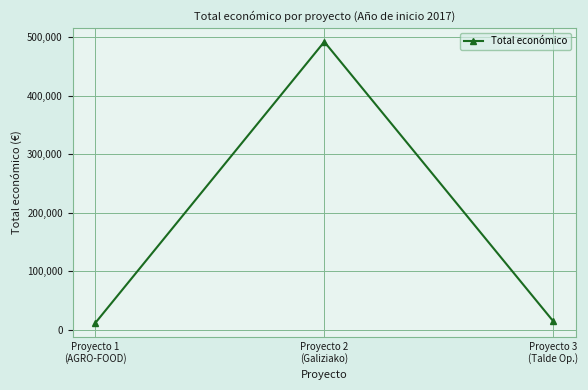

Is it true that the value at Proyecto 2
(Galiziako) is 492343?

True